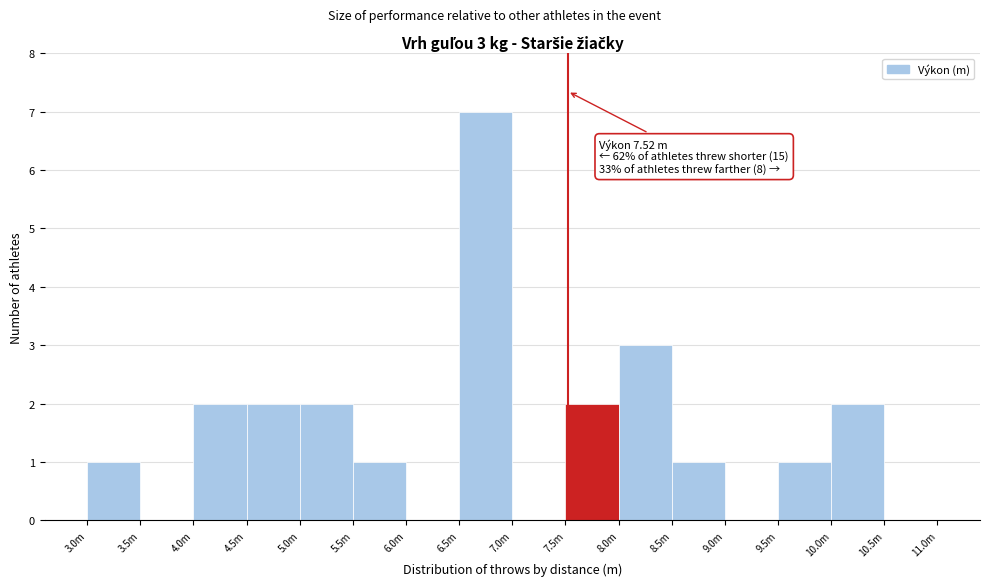

Reading left to right, transcribe all the data shown in this chart.

3.0m=1	3.5m=0	4.0m=2	4.5m=2	5.0m=2	5.5m=1	6.0m=0	6.5m=7	7.0m=0	7.5m=2	8.0m=3	8.5m=1	9.0m=0	9.5m=1	10.0m=2	10.5m=0